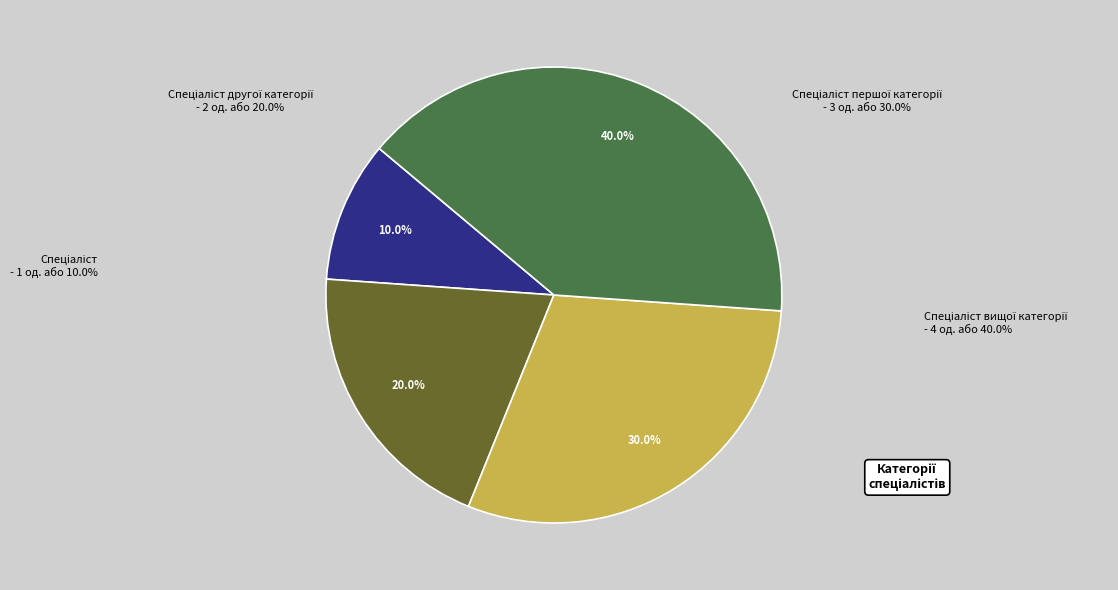

Count the number of slices in the pie.

4